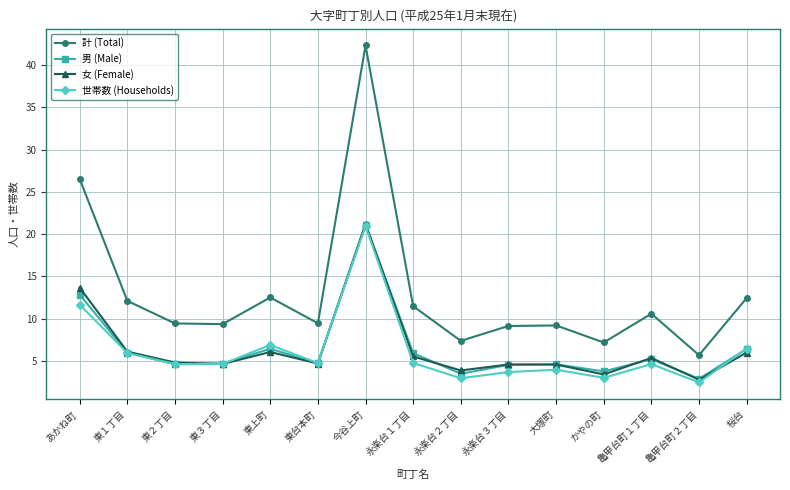

What is the sum of the 計 (Total) values at 永楽台１丁目 and 桜台?

23.9